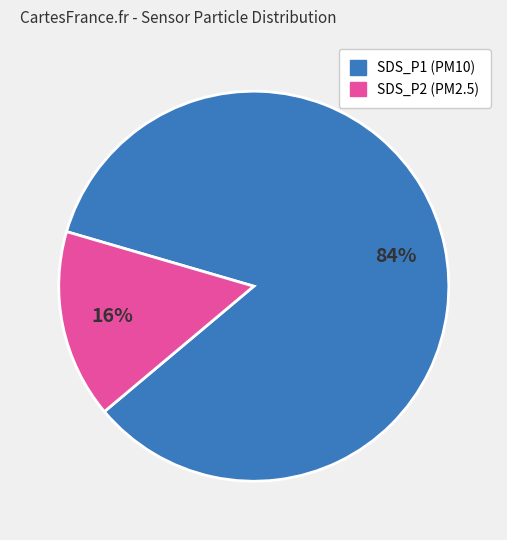

Which slice represents more than half of the pie?

SDS_P1